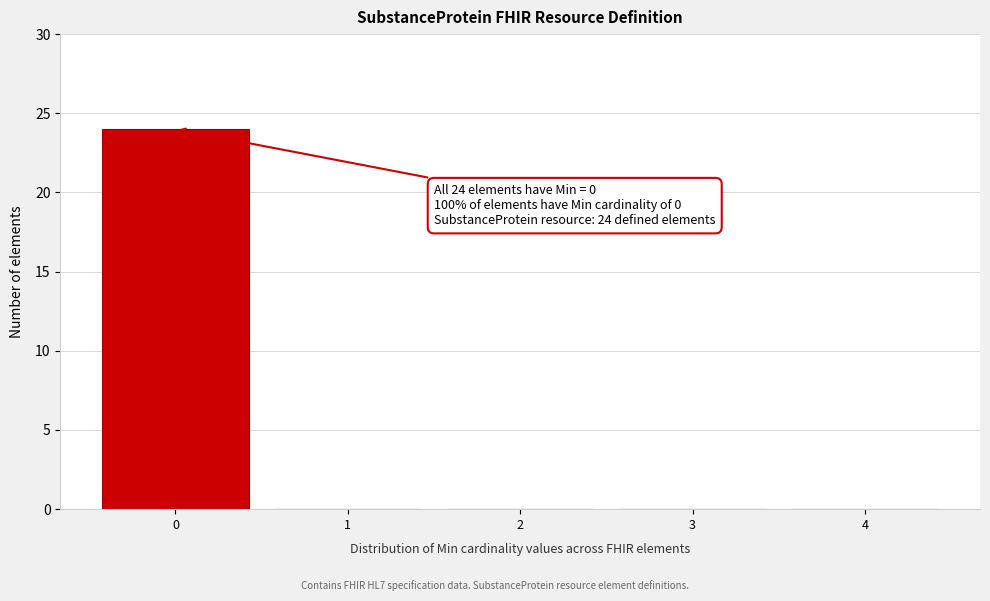

Reading right to left, list all the values displayed in this chart.

4=0	3=0	2=0	1=0	0=24